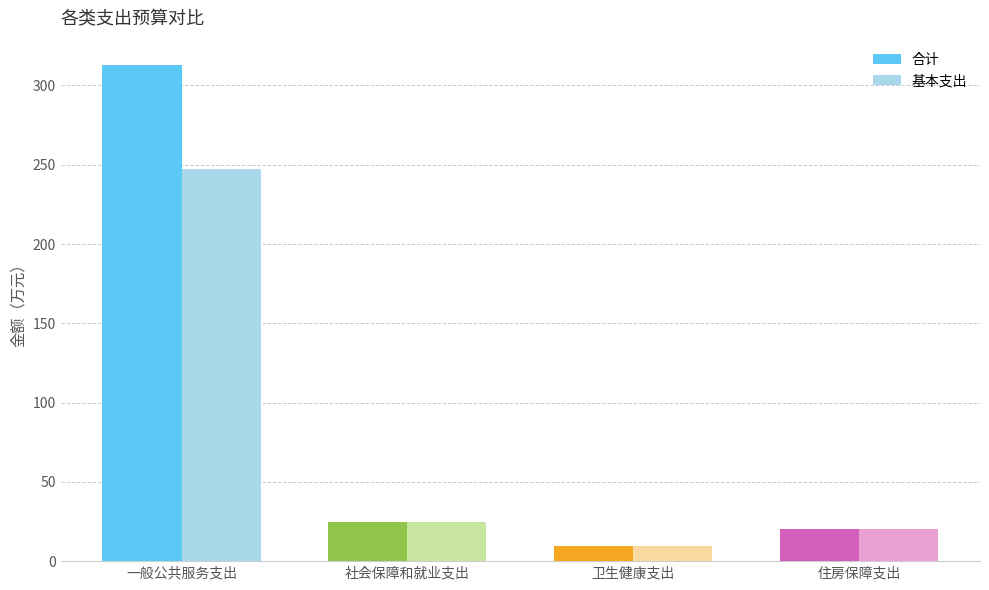

What is the average value of the 基本支出 series?

75.6